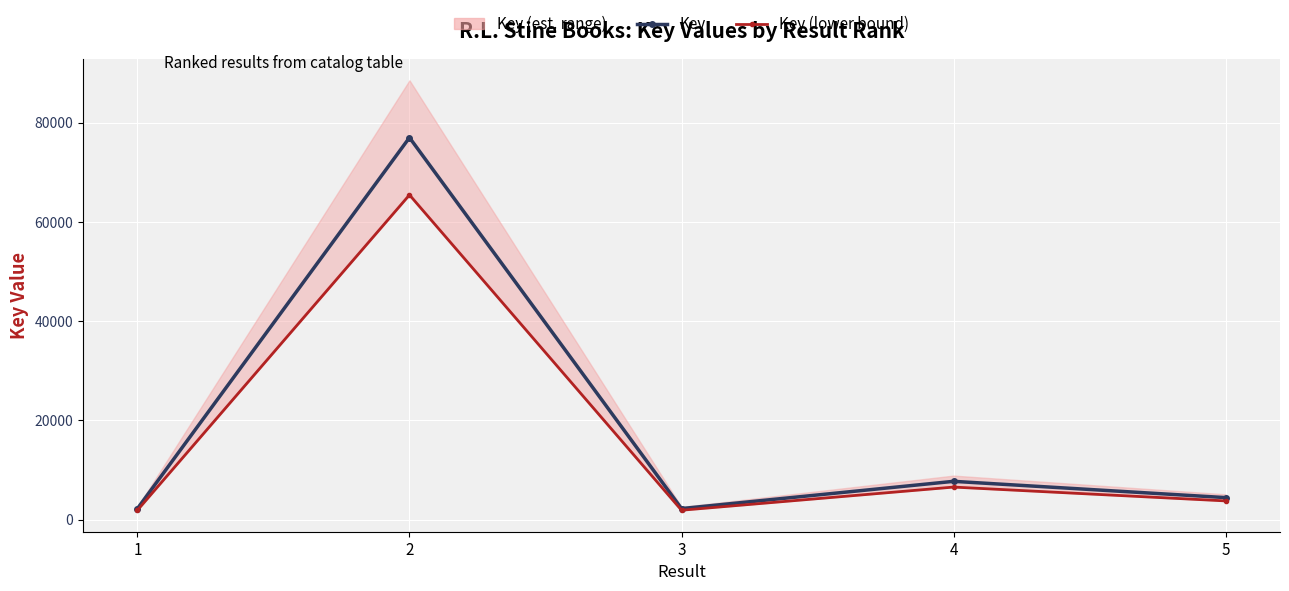

How many values in the Key series are below 4431?

2